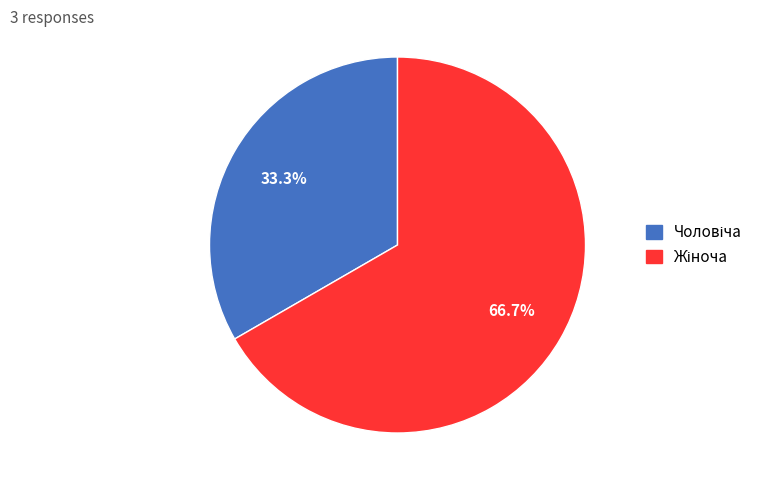

Is there a majority slice in this chart?

Yes